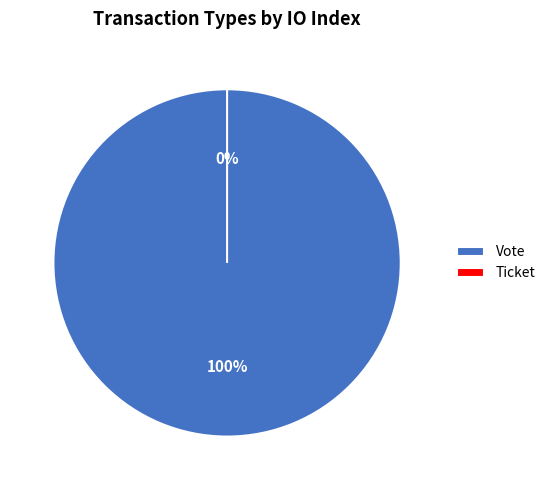

Is it true that Vote is 100% of the pie?

True